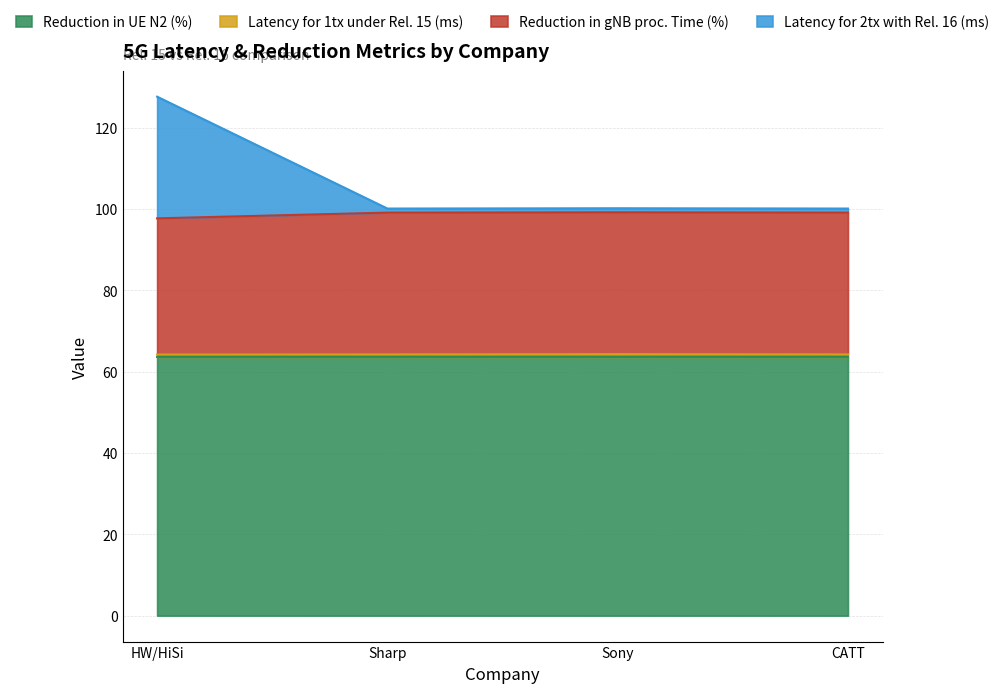

What position from the left is CATT?

4